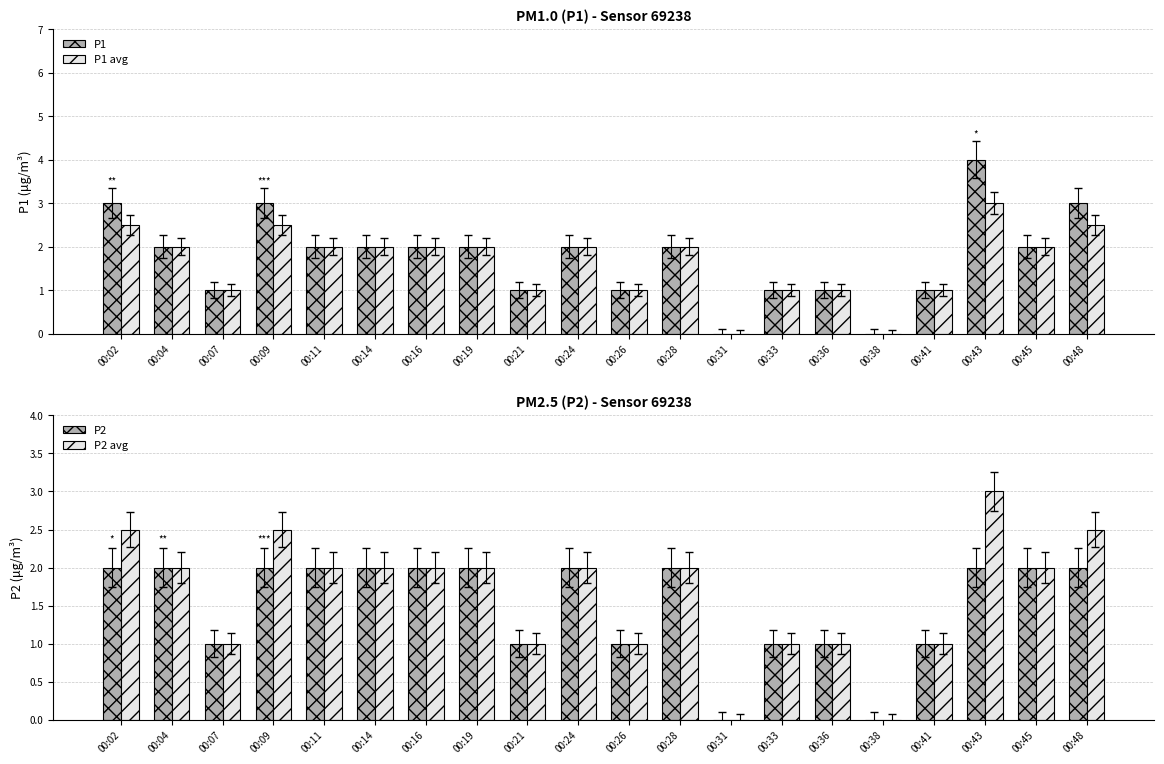

What is the difference between the maximum and minimum values in the P2 avg series?

3.0